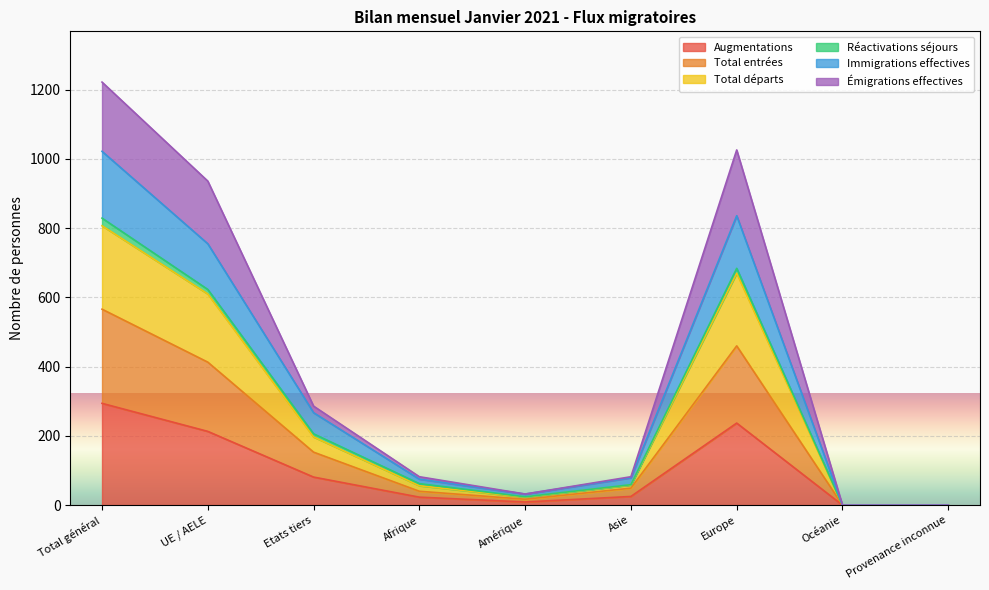

The Augmentations series shows 0 at Océanie. True or false?

True